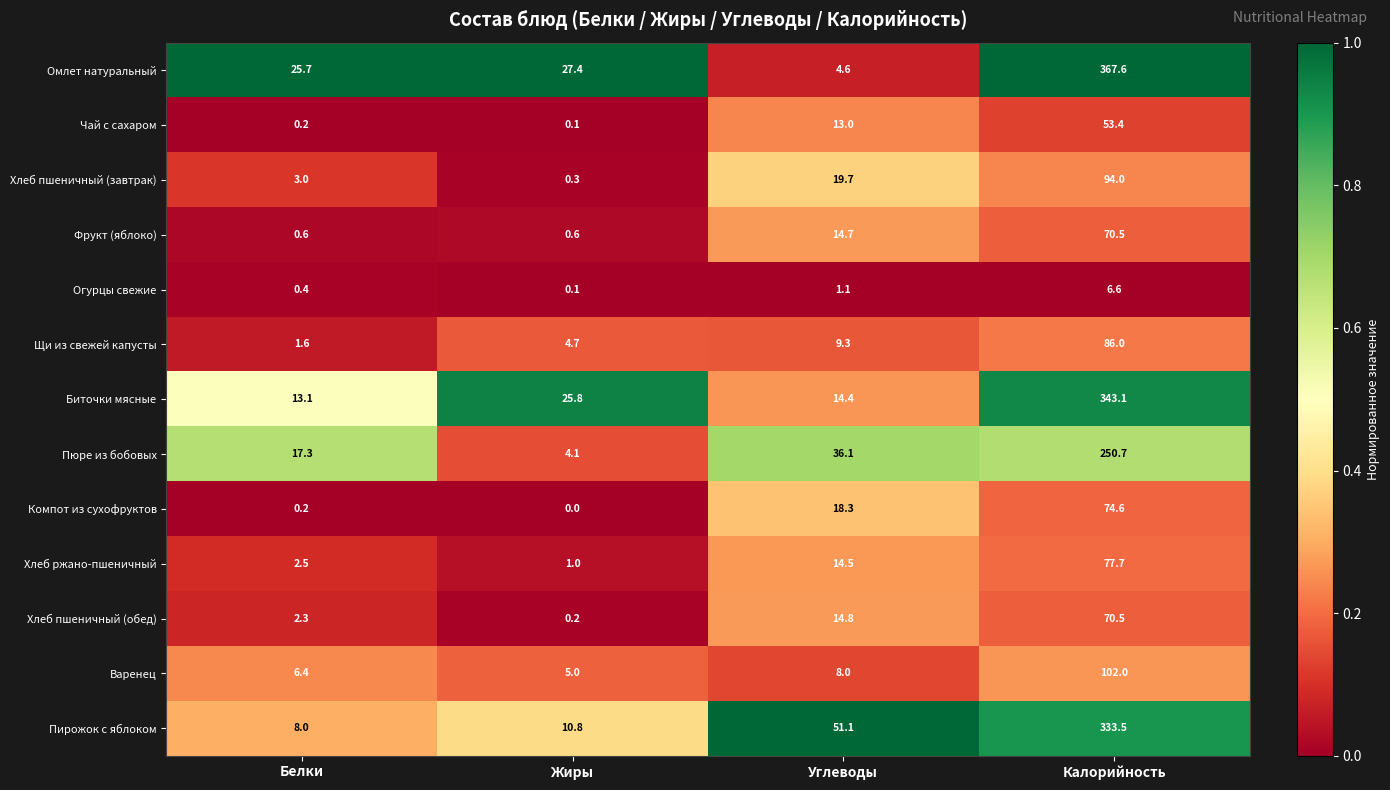

What is the difference between the second highest and minimum values in the Пюре из бобовых series?

32.0